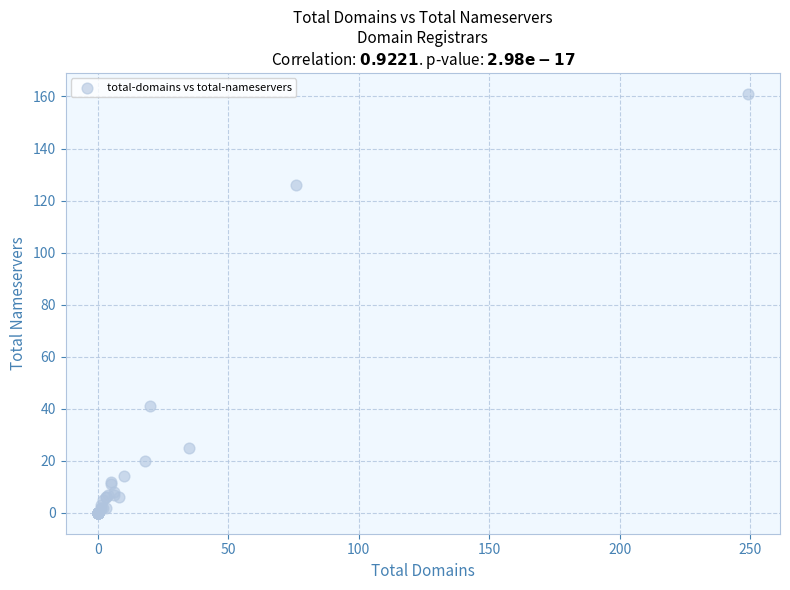

What Y value in the scatter plot is closest to 80?

41